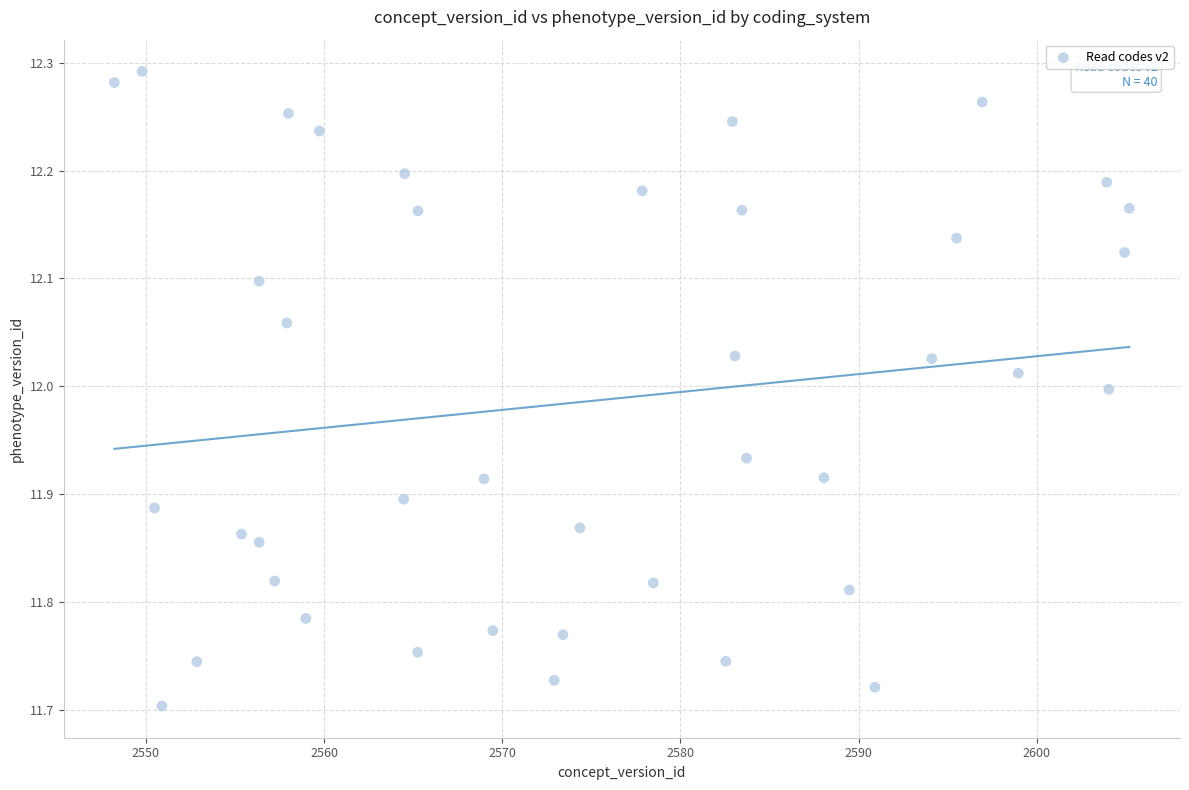

What is the range of Y values (max minus min)?

0.6